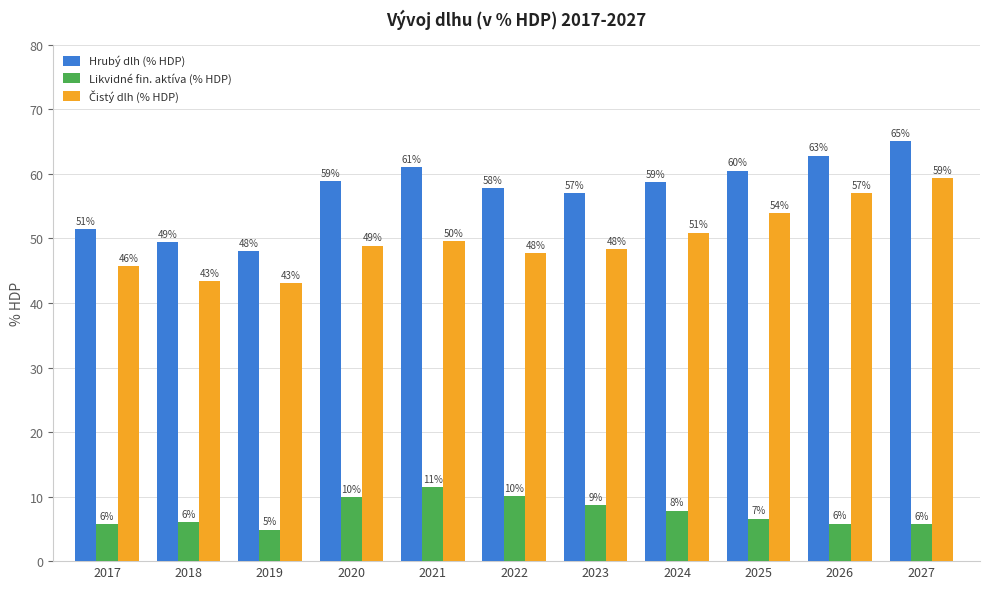

The Likvidné fin. aktíva (% HDP) series shows 6.1 at 2018. True or false?

True